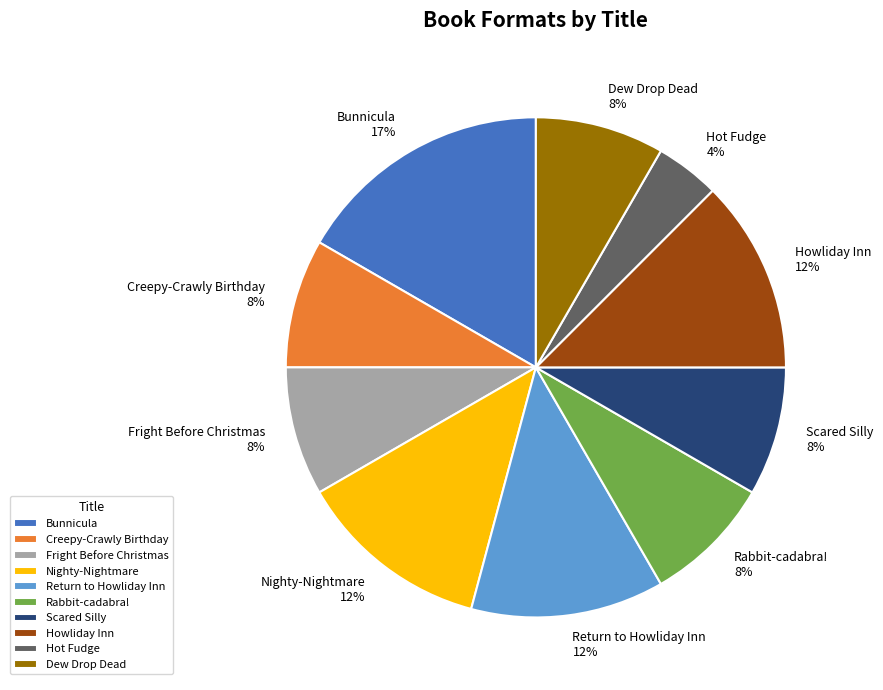

The Bunnicula slice represents 17% of the pie. True or false?

True